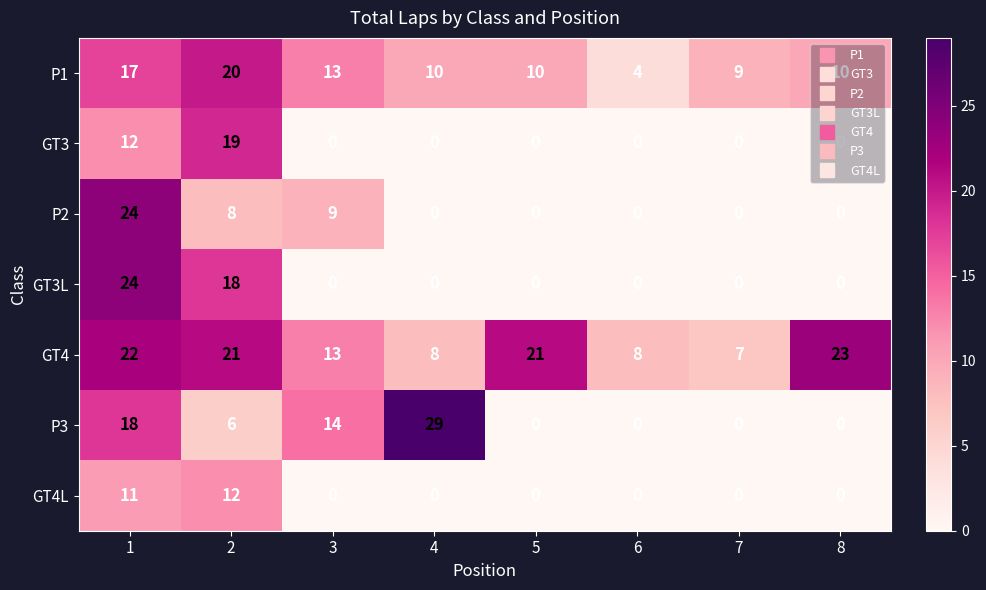

What is the difference between the maximum and minimum values in the GT3 series?

19